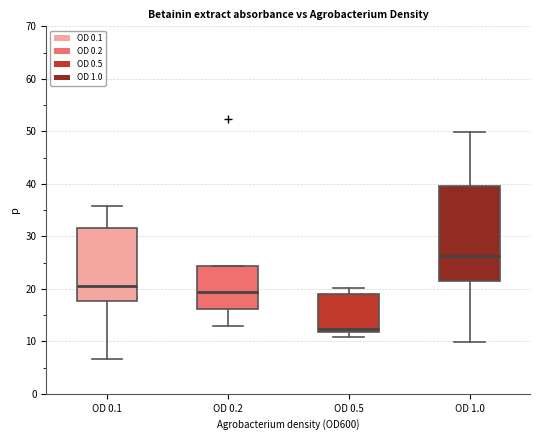

Which box's median line is the highest?

OD 1.0